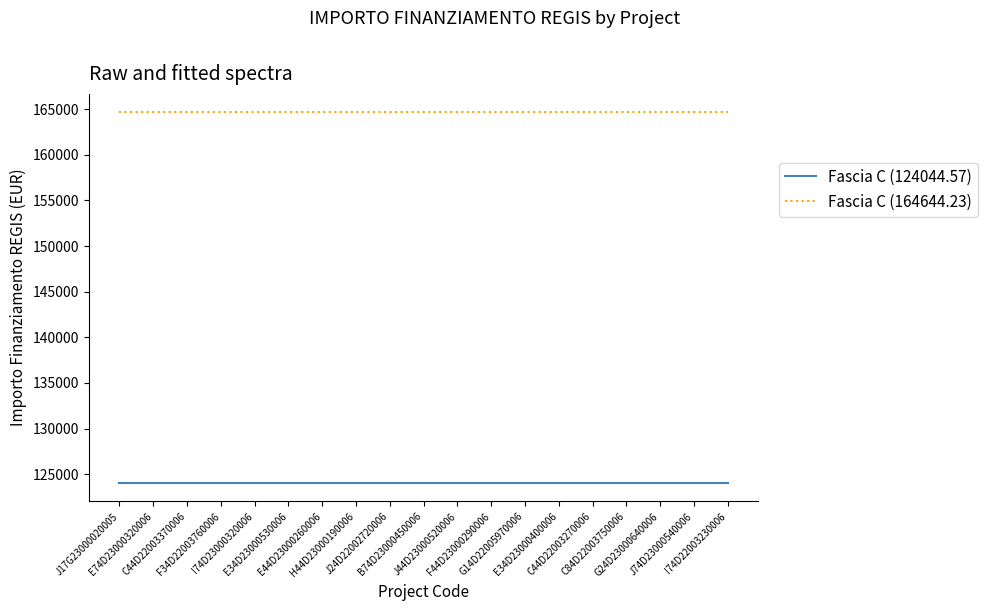

What is the highest value of the Fascia C (124044.57) series?

124044.6